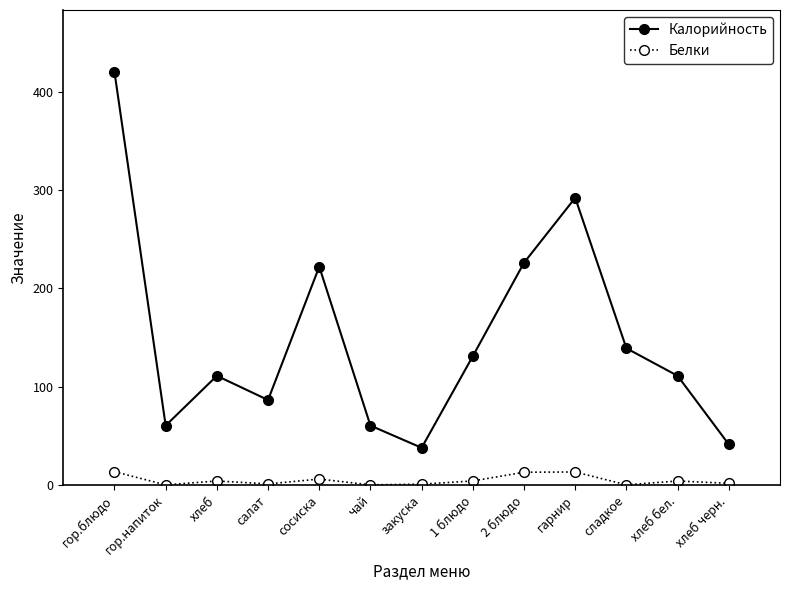

What is the greatest value displayed?

420.0